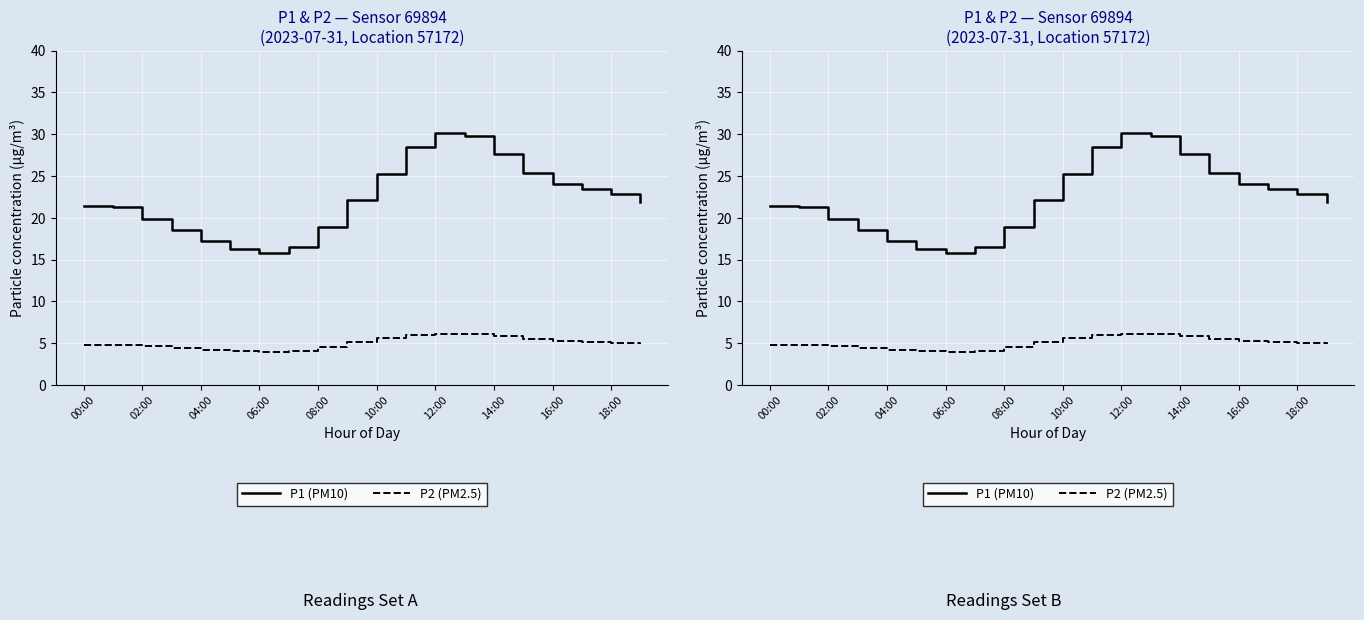

True or false: P2 (PM2.5) and P1 (PM10) cross at least once.

False